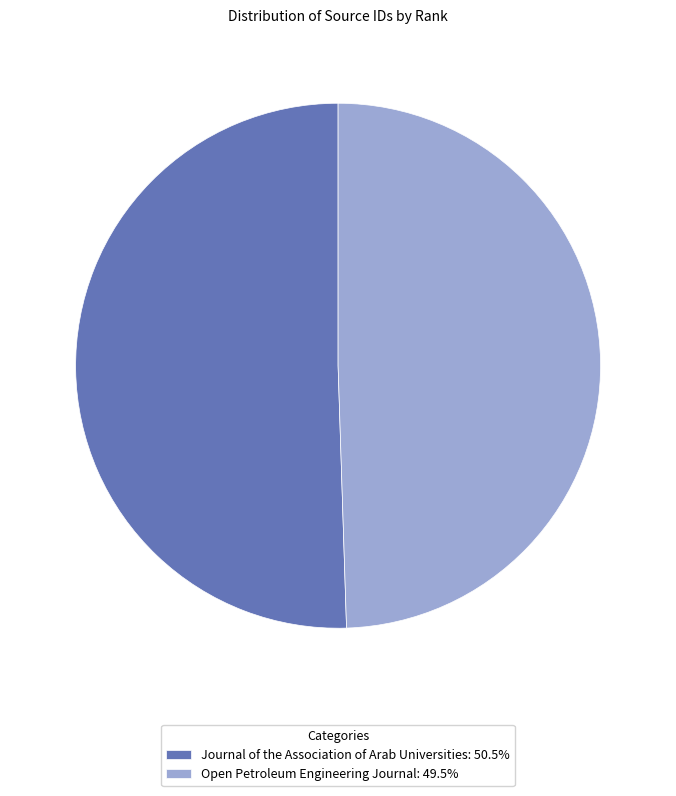

What is the ratio of the value at Open Petroleum Engineering Journal to the value at Journal of the Association of Arab Universities?

1.0